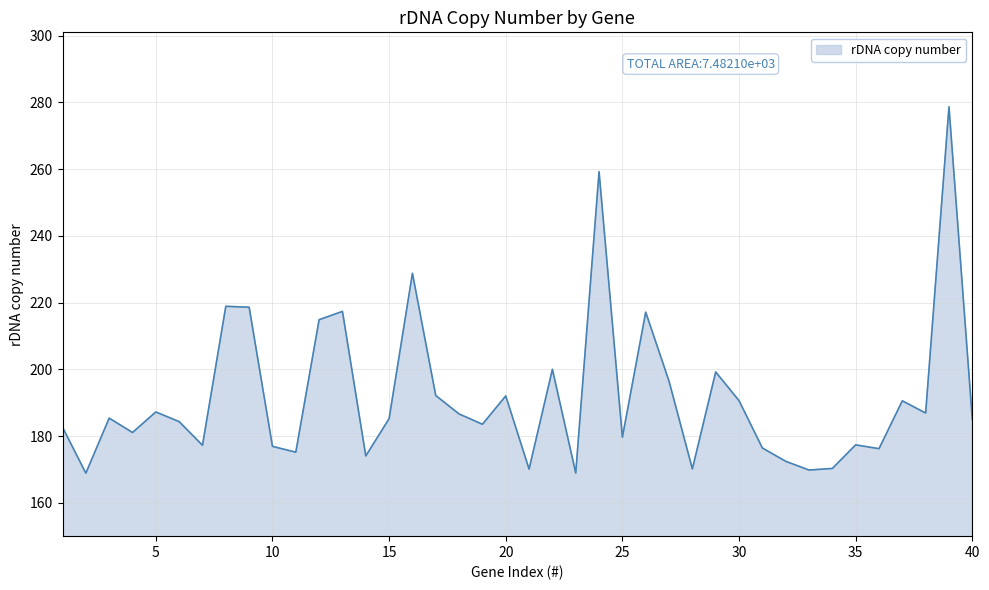

What is the difference between the maximum and minimum values?

109.8